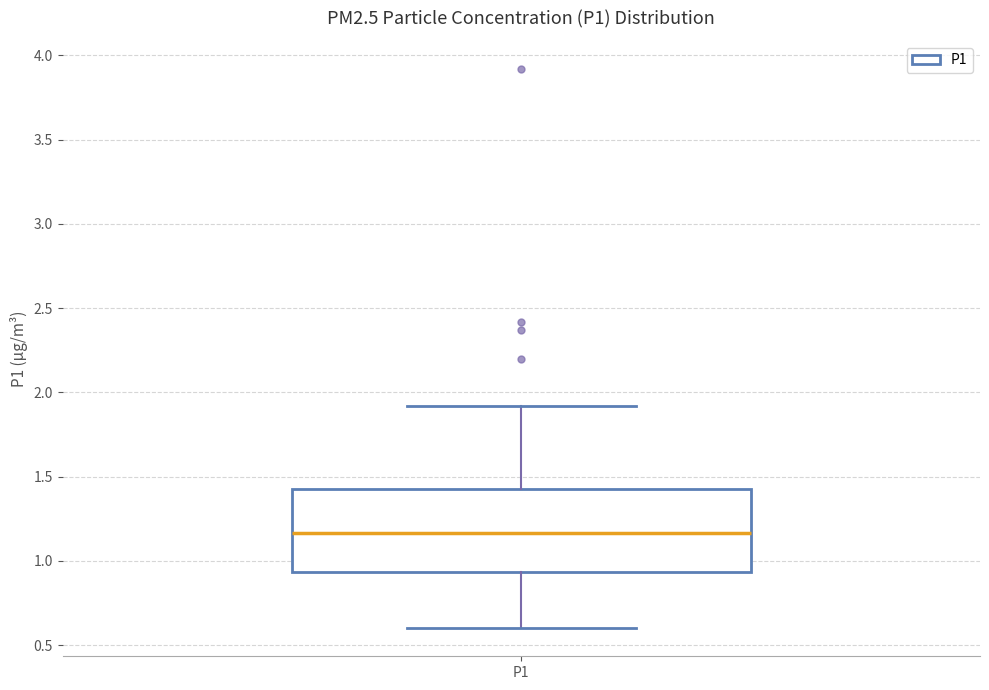

Transcribe this box plot: give where the median line is, the range the box spans, and where the two whiskers end, as read against the y-axis. The values are not printed on the chart, so give them approximately, as read against the axis.

median 1.15, box 0.95 to 1.45, whiskers 0.60 to 1.90